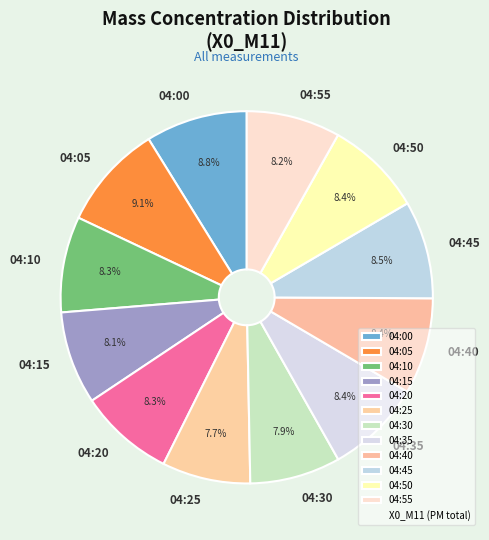

Approximately how many times larger is the value at 04:55 compared to 04:45?

1.0